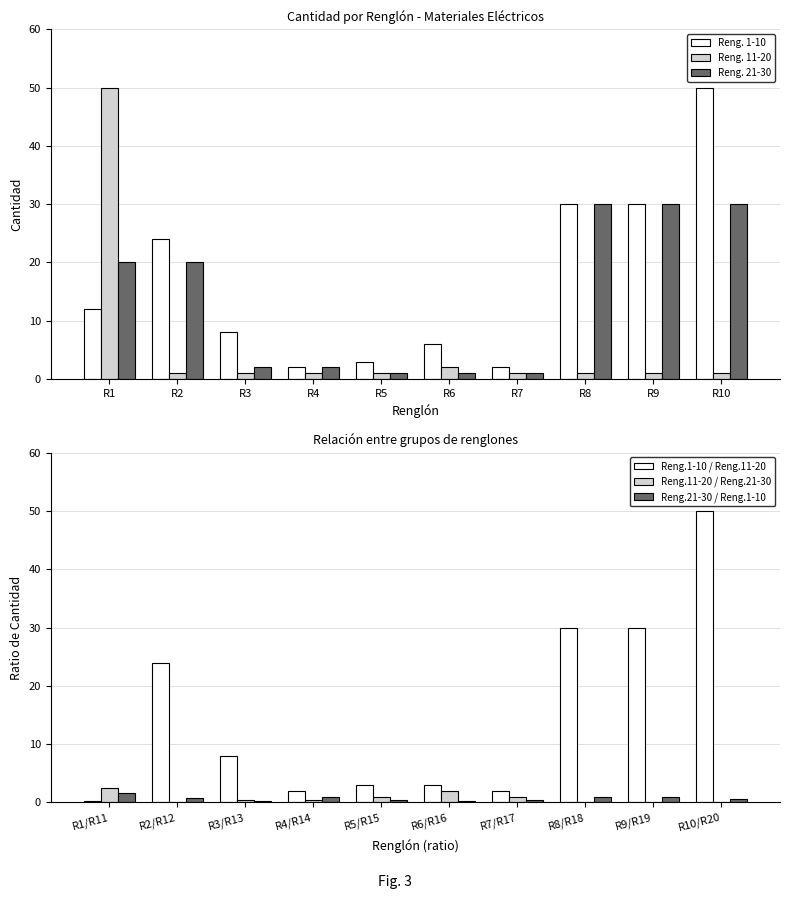

Is the value of Reng. 11-20 at R4 greater than the value of Reng. 1-10 at R3?

No